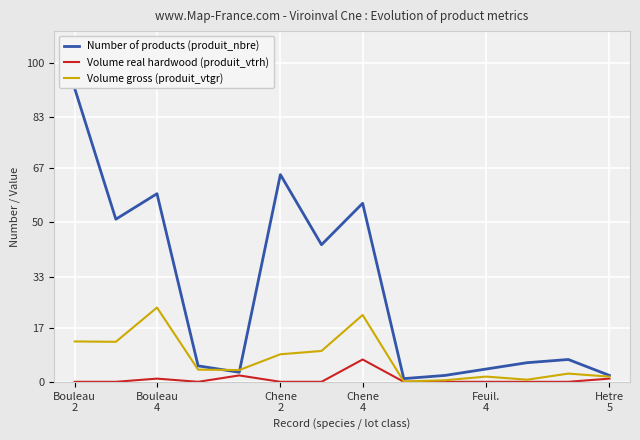

Does the chart display data point markers on the line(s)?

No